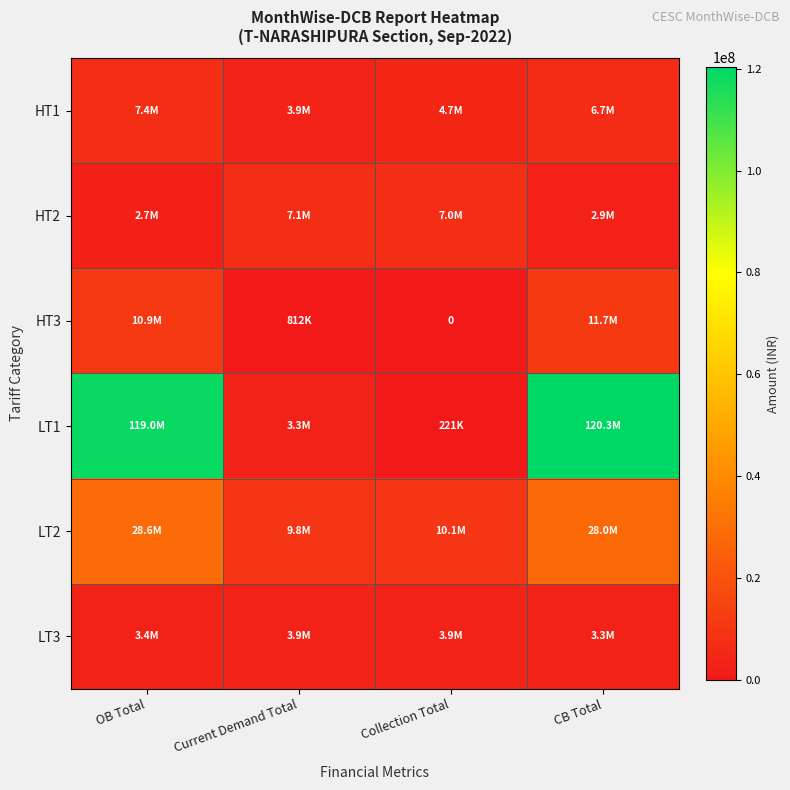

Which series has the largest range (max minus min)?

LT1